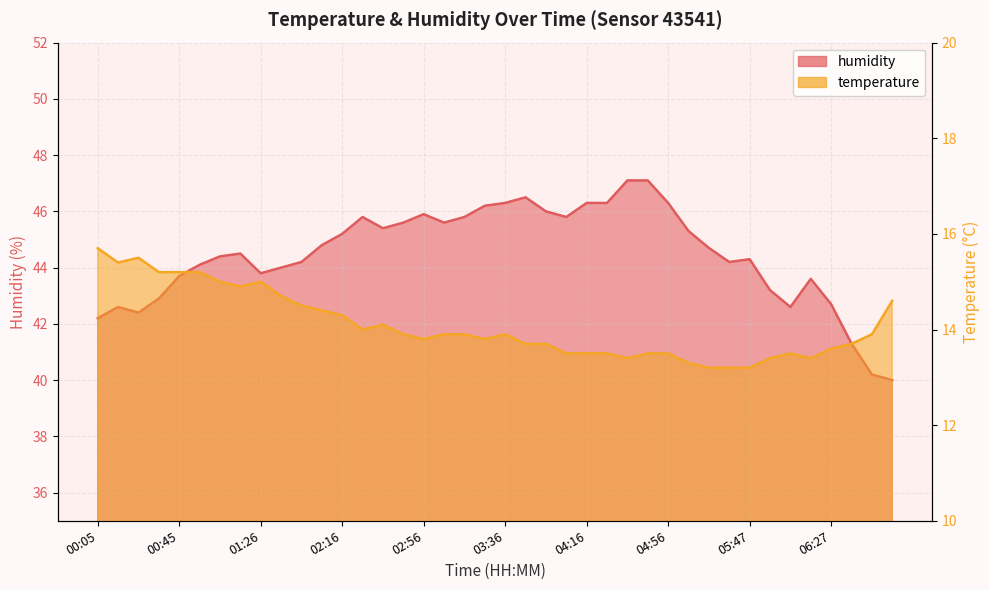

What is the value of the humidity point at the 40th from the left?

40.0